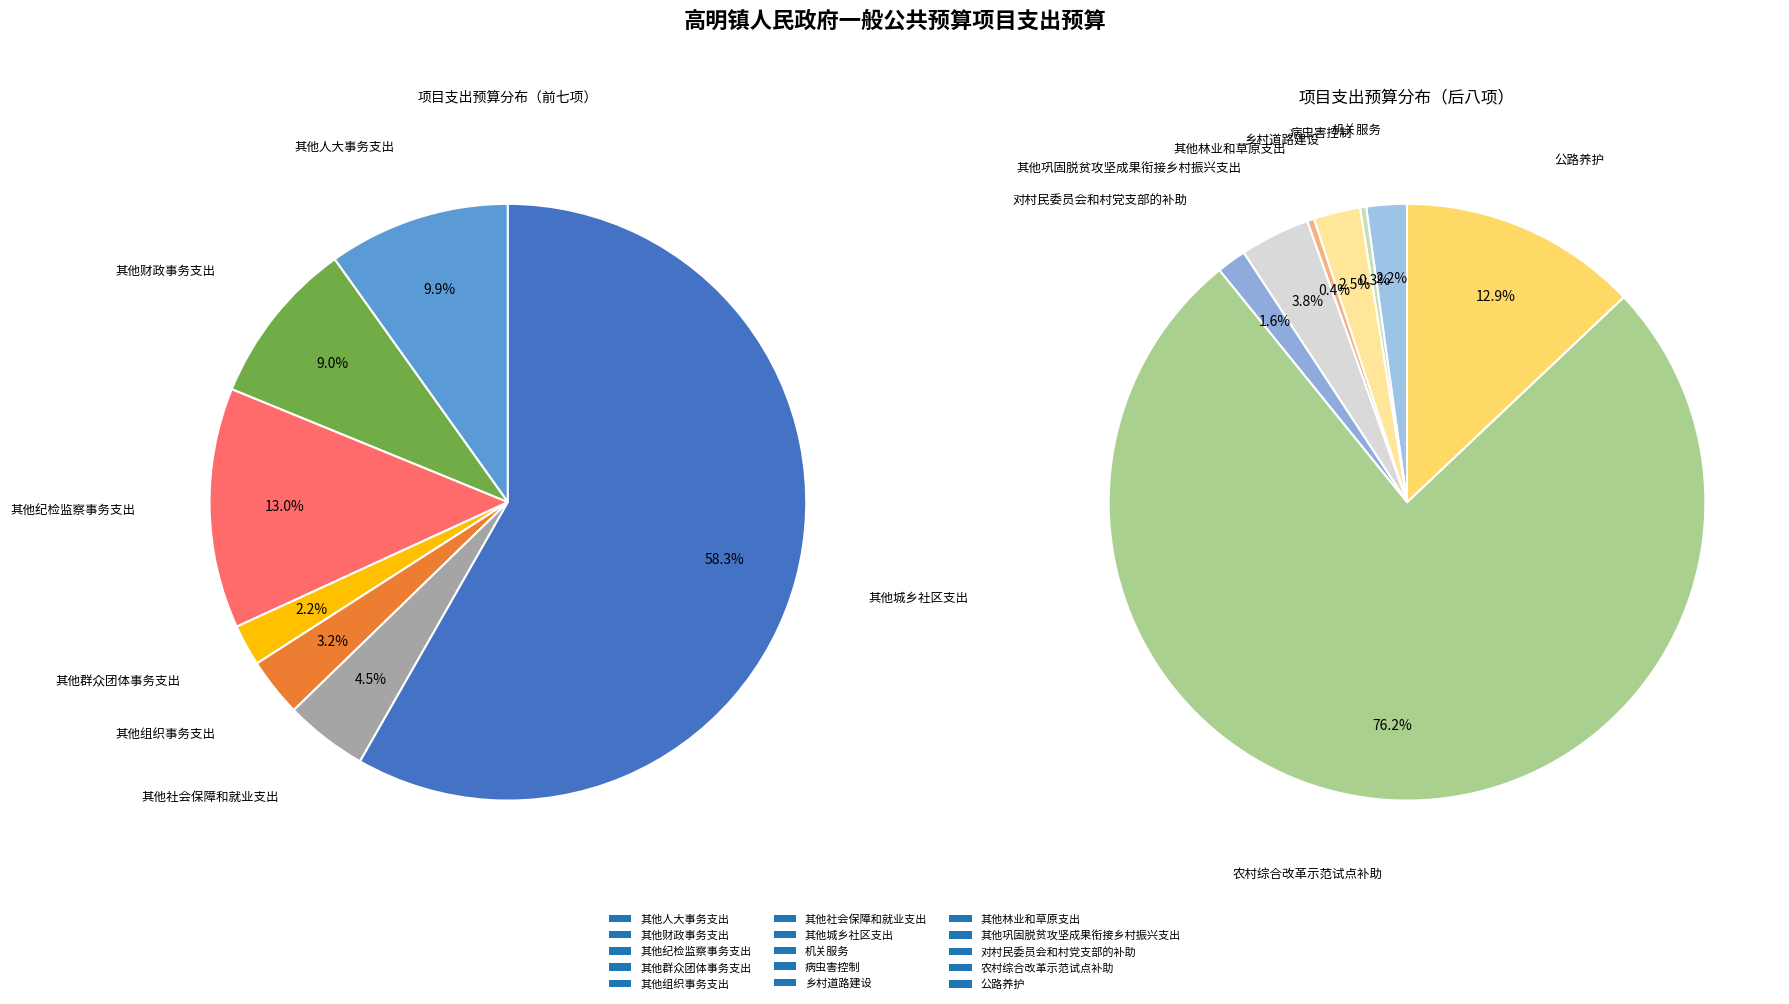

How many slices are in this pie chart?

15